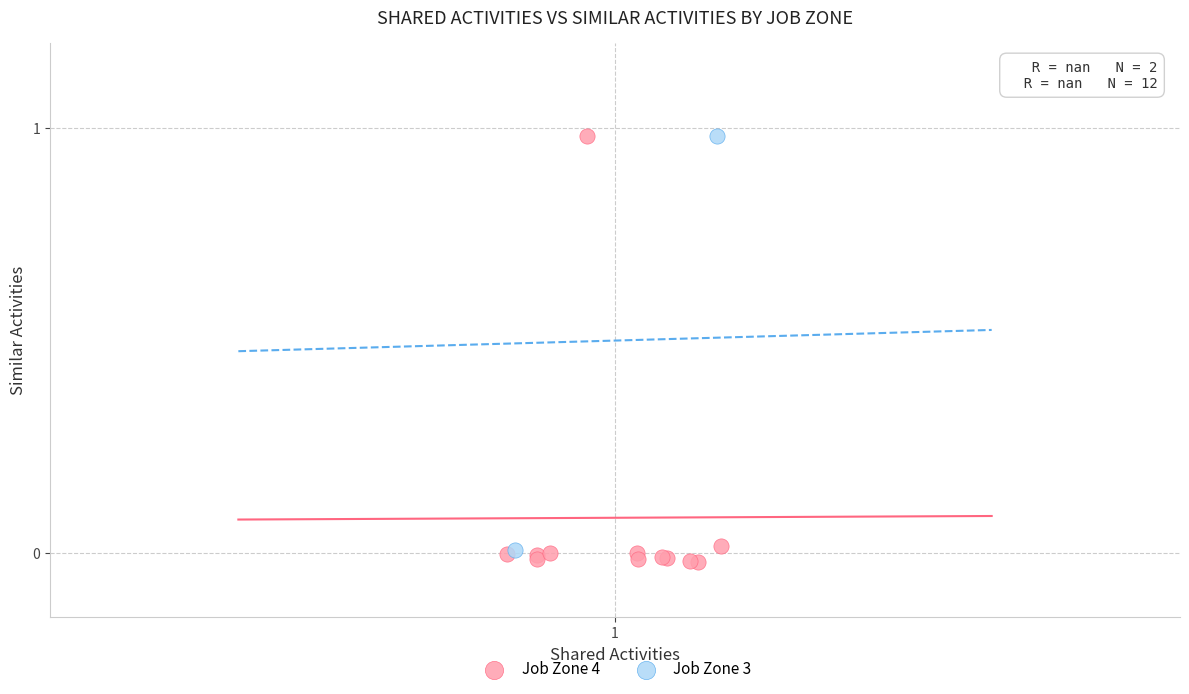

What are all the series names shown in the legend?

Job Zone 4, Job Zone 3